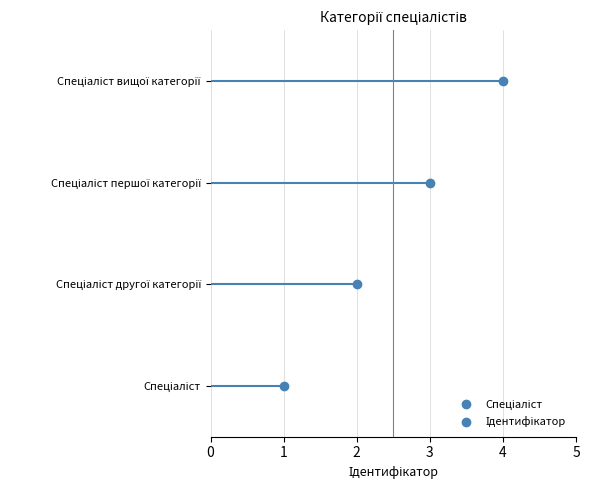

What is the change in value from Спеціаліст to Спеціаліст другої категорії?

+1